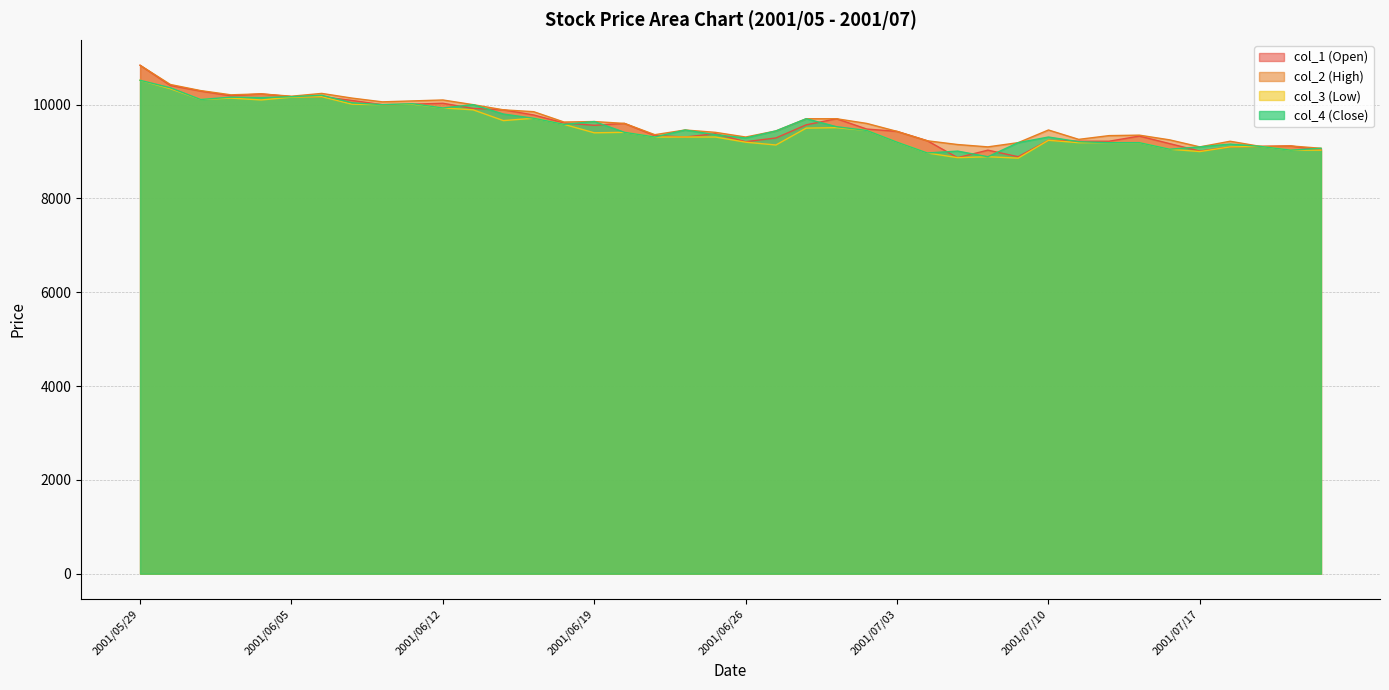

Reading left to right, what are all the values shown in this chart?

col_1 (Open): 10840	10410	10290	10190	10230	10170	10170	10090	10000	10010	10030	9920	9890	9780	9610	9560	9600	9340	9310	9380	9210	9290	9570	9700	9480	9430	9230	8870	9030	8890	9240	9220	9220	9330	9170	9010	9100	9110	9120	9030
col_2 (High): 10840	10430	10300	10210	10230	10180	10240	10140	10060	10080	10100	10000	9890	9850	9630	9640	9600	9360	9460	9410	9310	9440	9700	9700	9600	9430	9230	9150	9100	9190	9460	9260	9340	9350	9250	9100	9220	9110	9120	9070
col_3 (Low): 10520	10340	10110	10140	10100	10160	10170	10010	10000	10010	9930	9890	9660	9710	9580	9400	9410	9310	9310	9310	9200	9140	9500	9510	9450	9200	8970	8870	8890	8860	9240	9190	9190	9190	9050	9000	9100	9110	9030	9030
col_4 (Close): 10520	10360	10110	10160	10150	10170	10200	10040	10000	10020	9930	10000	9800	9710	9580	9640	9410	9310	9460	9360	9290	9440	9700	9530	9450	9200	8970	9010	8890	9190	9310	9210	9190	9190	9050	9100	9160	9110	9030	9070